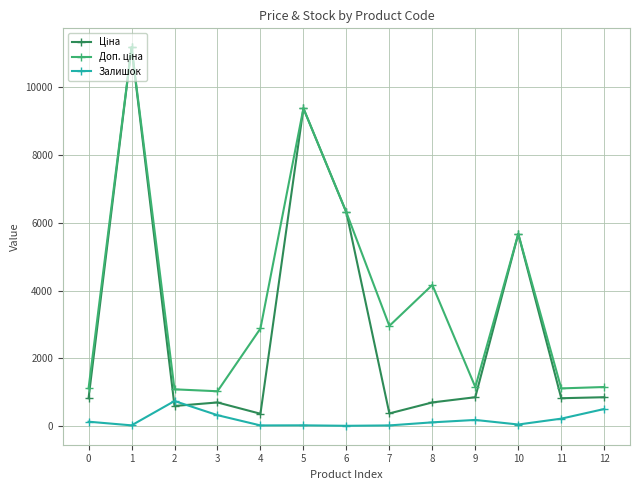

How many lines are shown in the chart?

3